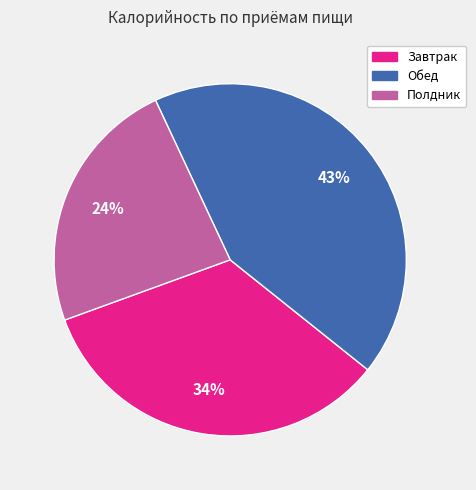

To the nearest percent, what is the difference between the largest and smallest slice percentages?

19%